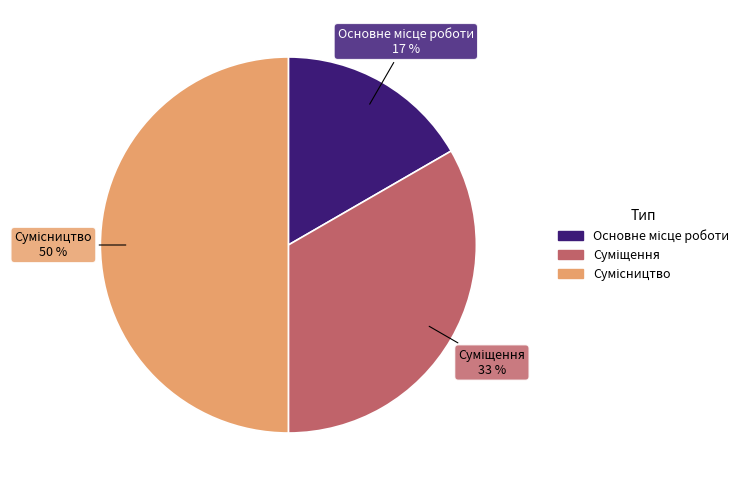

How many segments does this pie chart have?

3